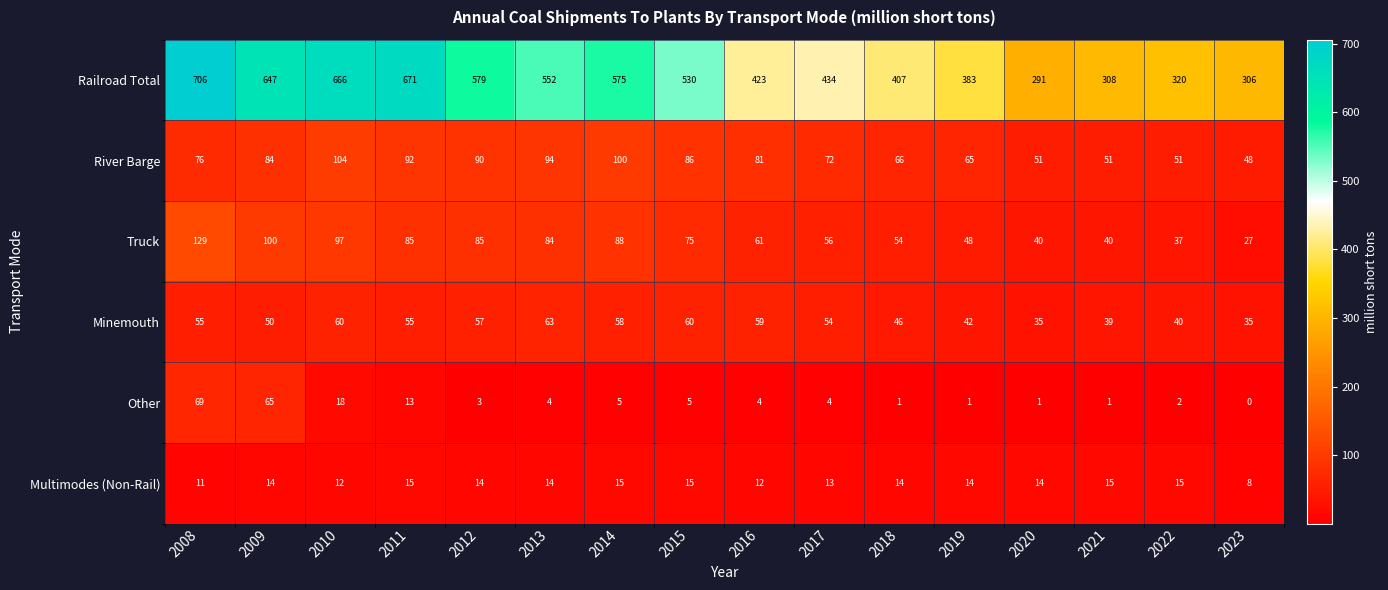

The Minemouth series shows 28 at 2012. True or false?

False